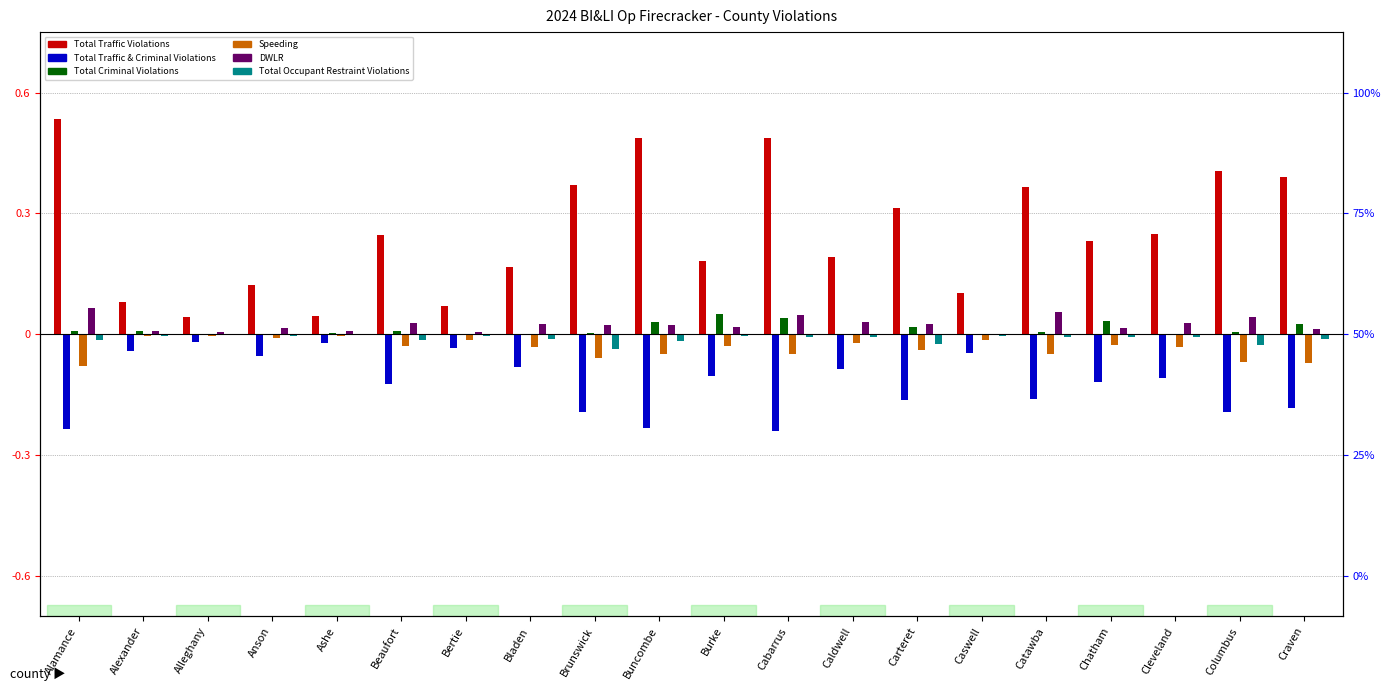

List the series in order of their peak value, lowest first.

Total Traffic & Criminal Violations, Speeding, Total Occupant Restraint Violations, Total Criminal Violations, DWLR, Total Traffic Violations